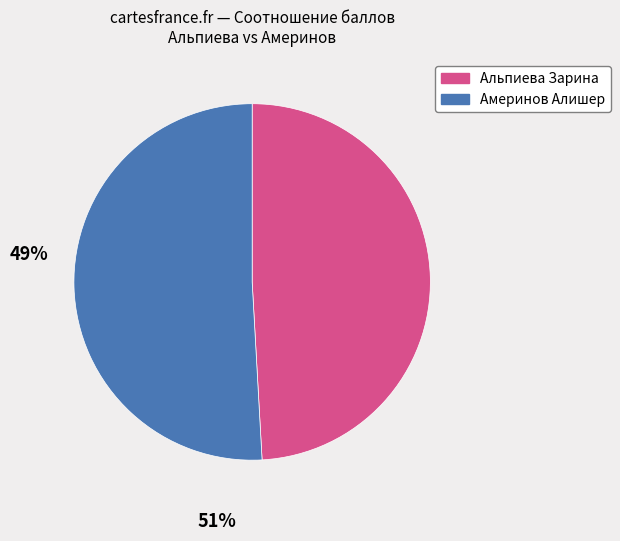

What is the smallest slice in the pie chart?

Альпиева Зарина